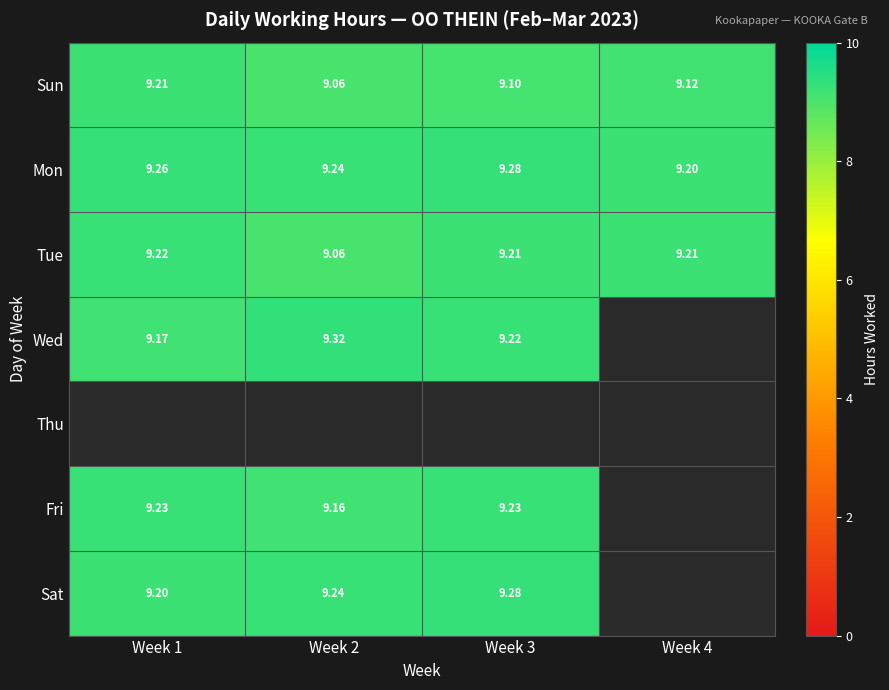

List the series in order of their peak value, lowest first.

Thu, Sun, Tue, Fri, Mon, Sat, Wed